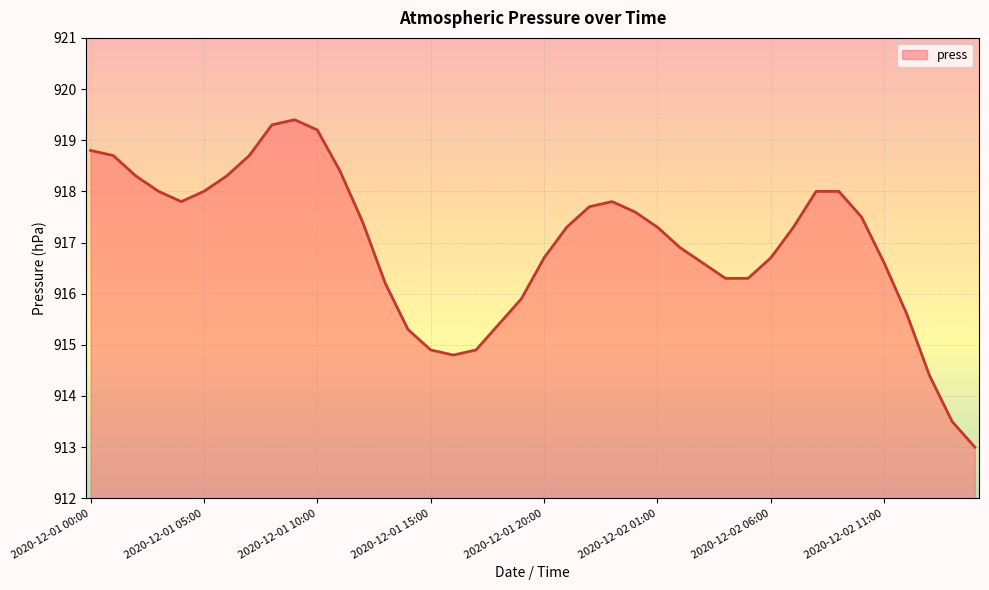

What is the minimum value shown in the chart?

913.0